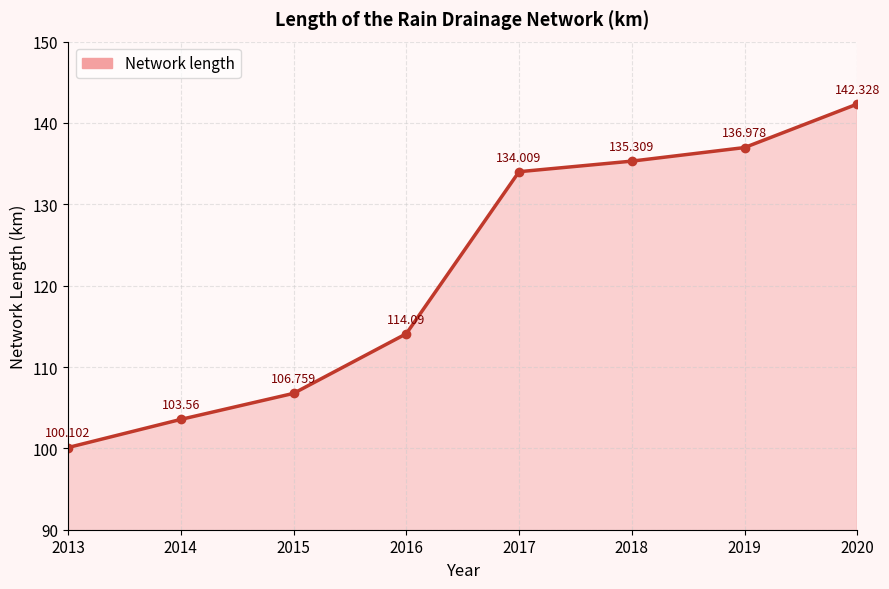

Does the chart have visible grid lines?

Yes